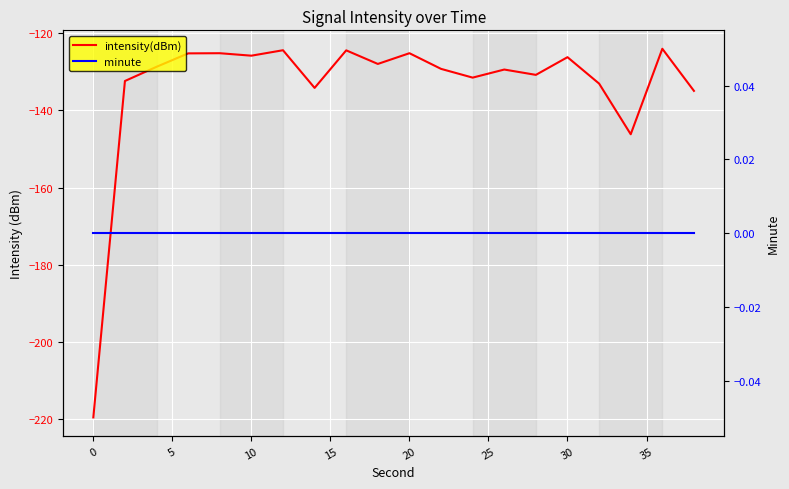

How many data points in intensity(dBm) are less than -128?

11